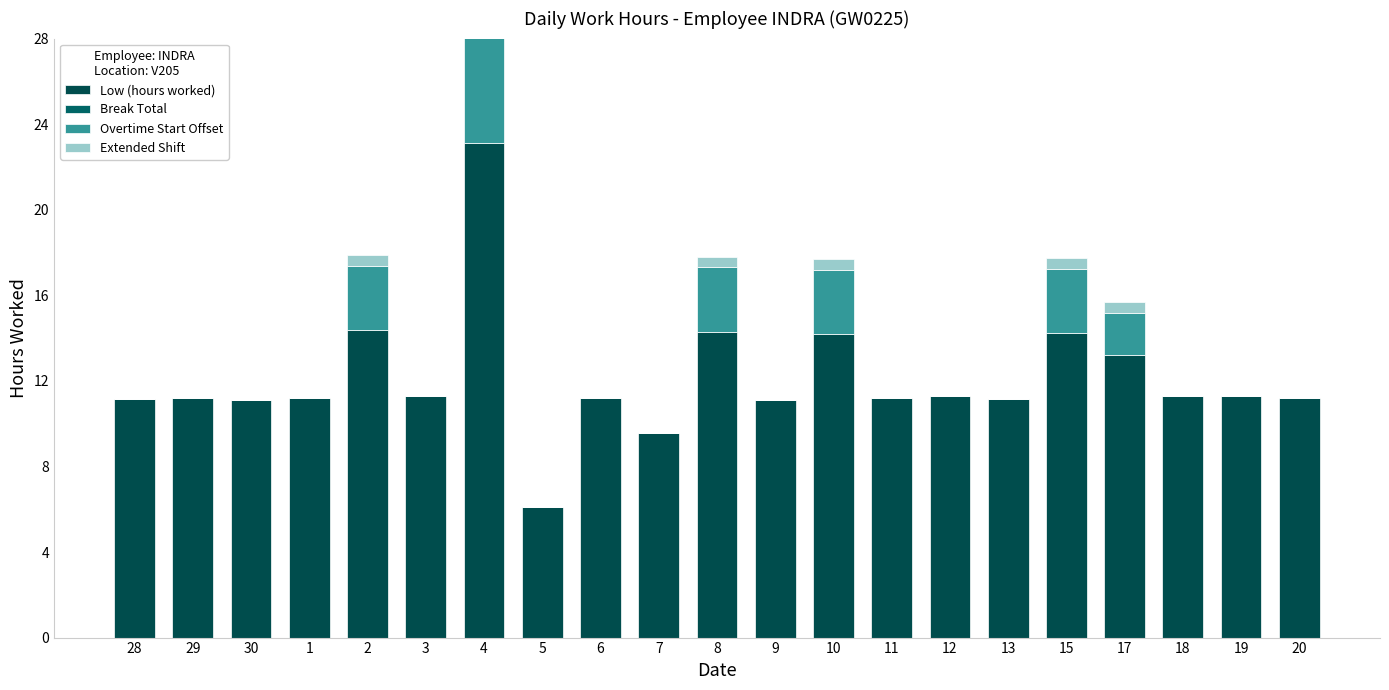

What is the value of the Low (hours worked) bar at the 20th from the left?

11.3